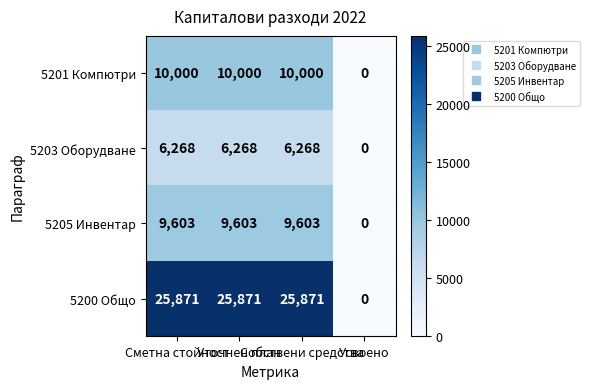

Which series has the largest range (max minus min)?

5200 Общо